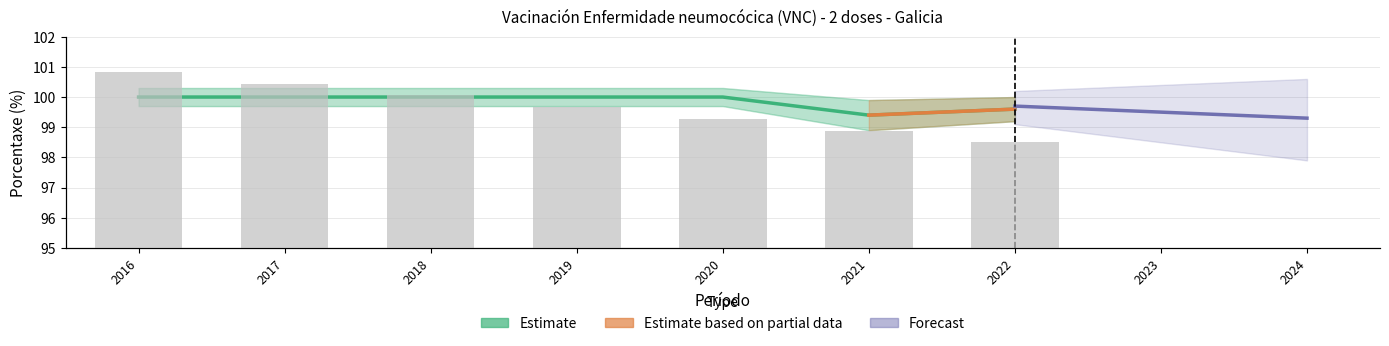

Are the bars horizontal?

No